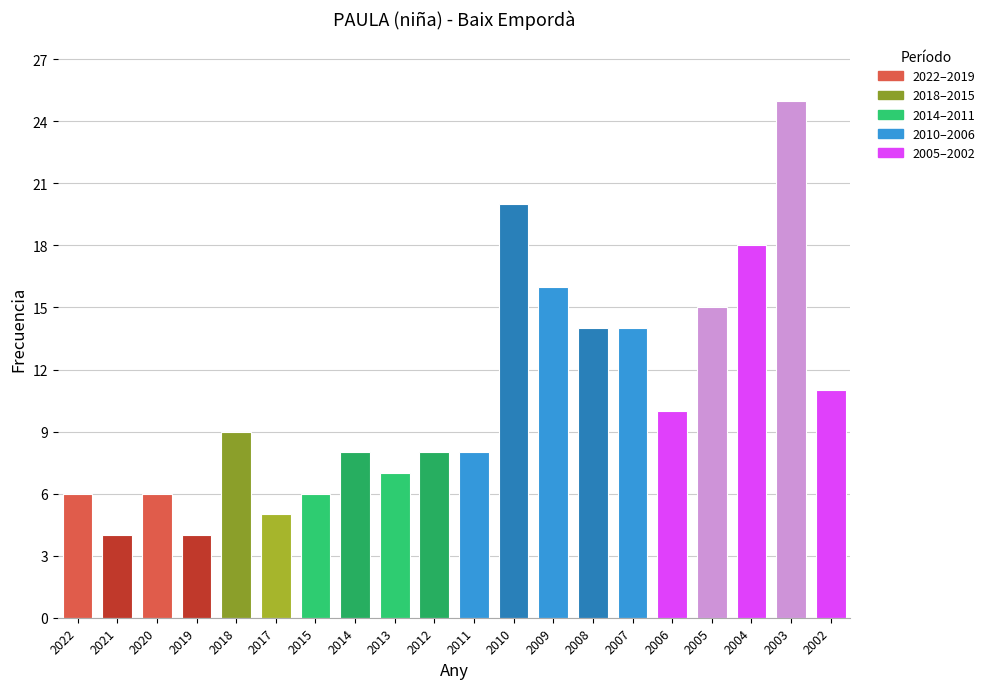

What is the difference between the second highest and second lowest values?

16